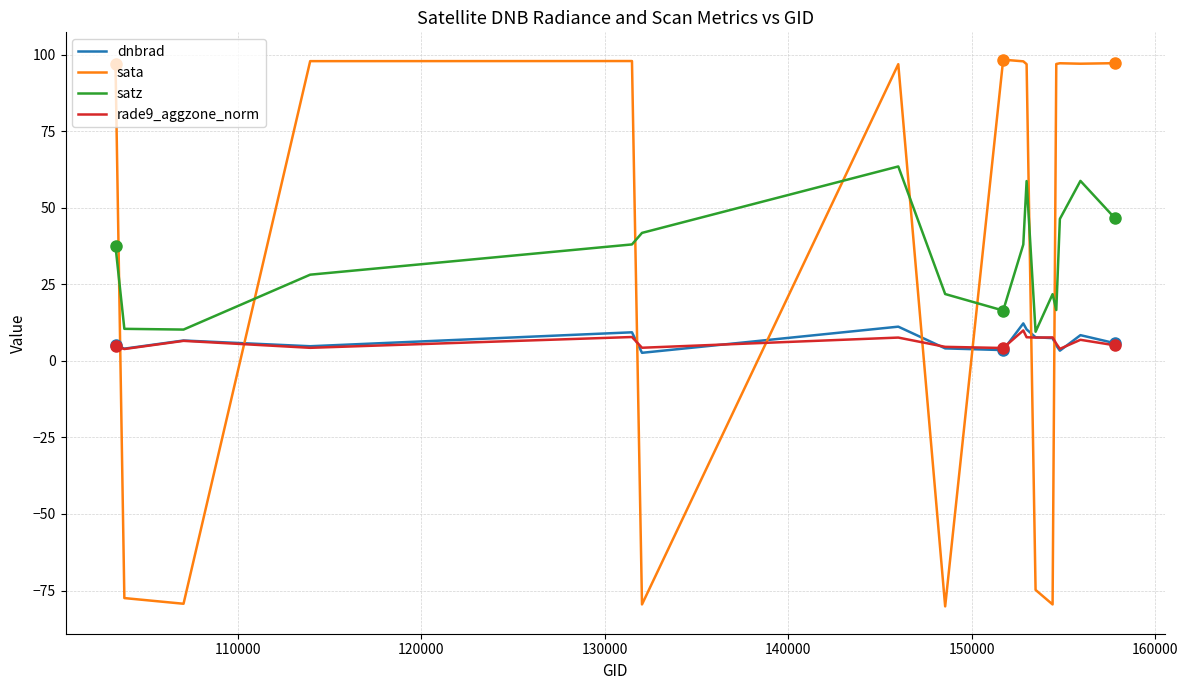

True or false: dnbrad and rade9_aggzone_norm cross at least once.

True